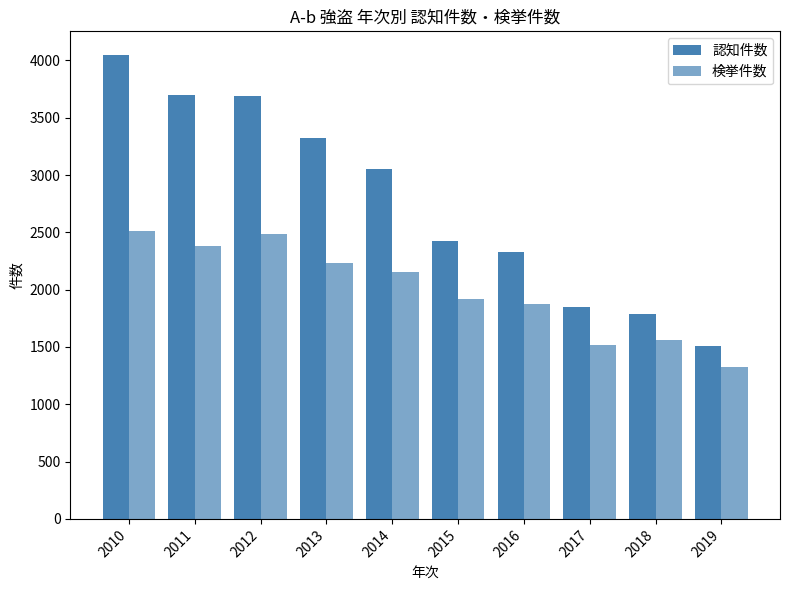

What is the difference between the maximum and second lowest values in the 検挙件数 series?

995